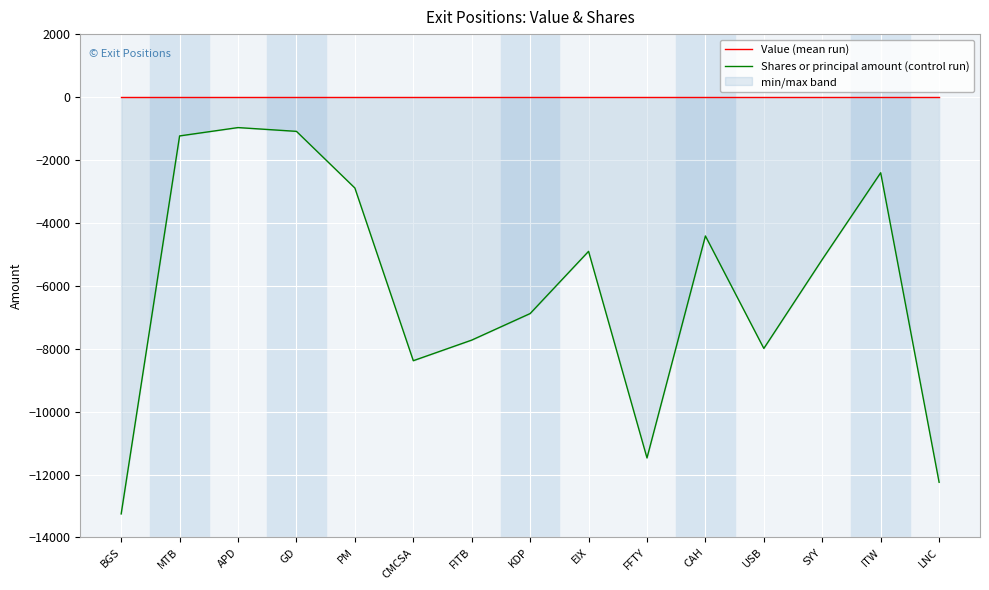

What is the value of the Shares or principal amount (control run) point at the 10th from the left?

-11472